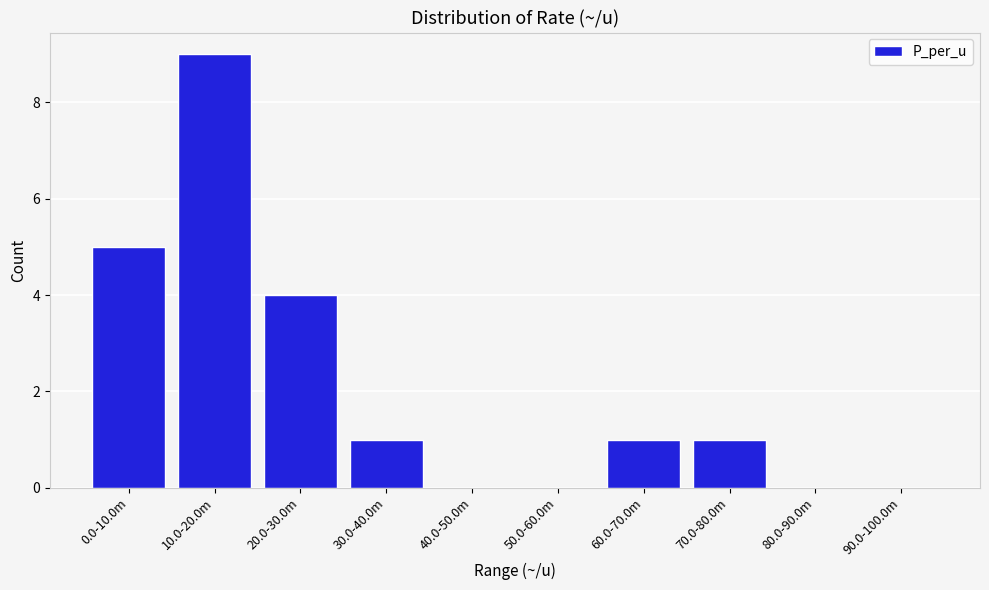

Reading right to left, extract all data points from this chart.

90.0-100.0m=0	80.0-90.0m=0	70.0-80.0m=1	60.0-70.0m=1	50.0-60.0m=0	40.0-50.0m=0	30.0-40.0m=1	20.0-30.0m=4	10.0-20.0m=9	0.0-10.0m=5